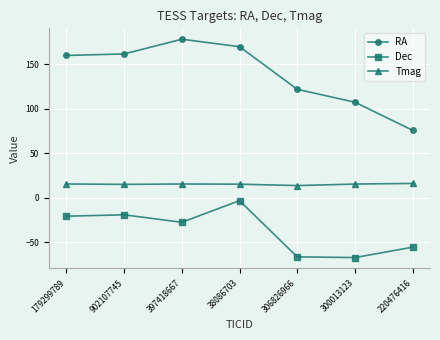

Which series has the largest total across all categories?

RA